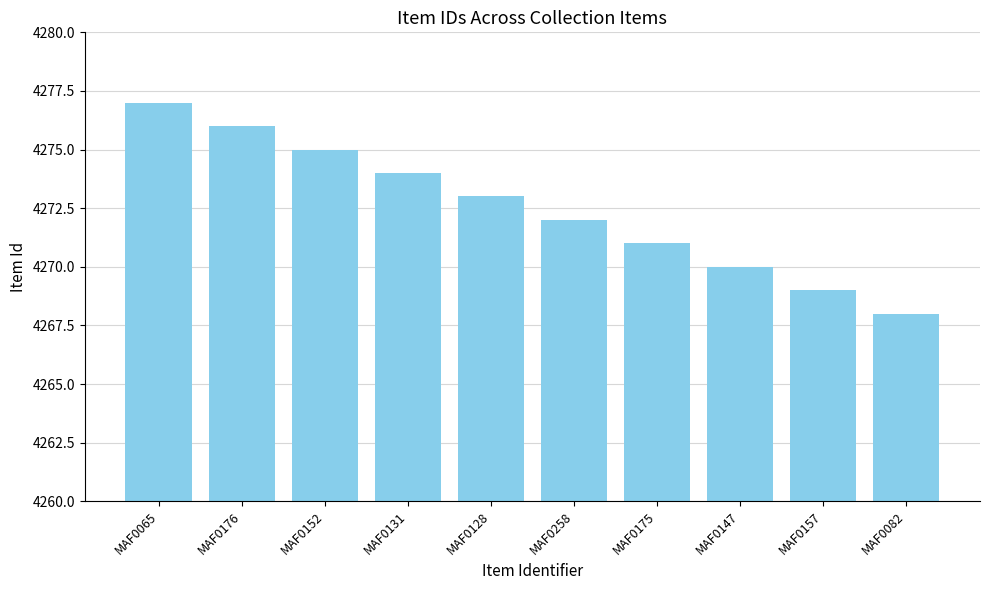

What is the value of the 4th bar from the left?

4274